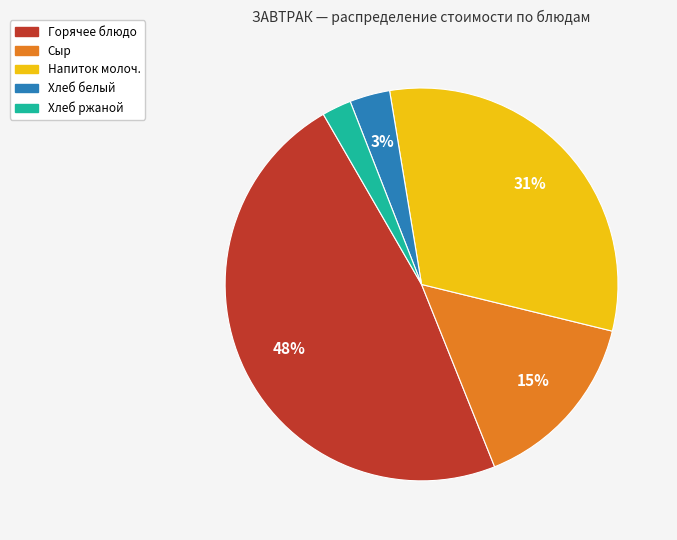

Is Сыр the majority of the pie?

No